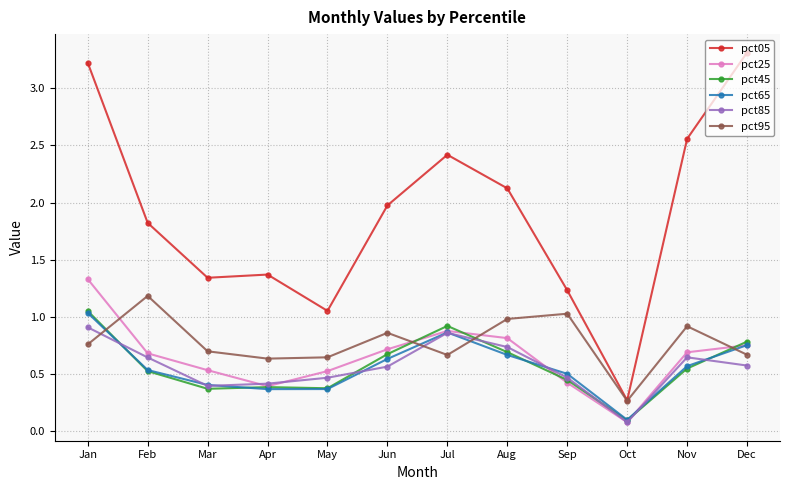

The value of pct25 at Jul is 1.2. True or false?

False